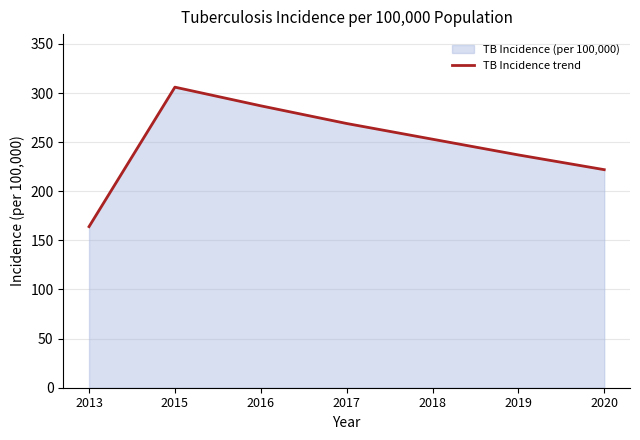

True or false: the data shows 253 at 2018.

True